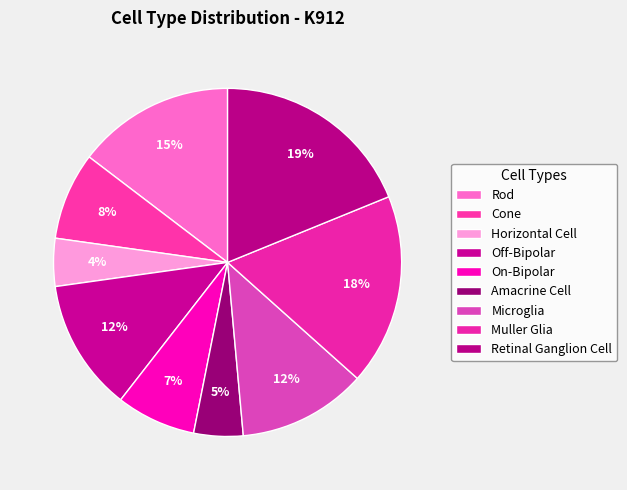

Count the number of slices in the pie.

9